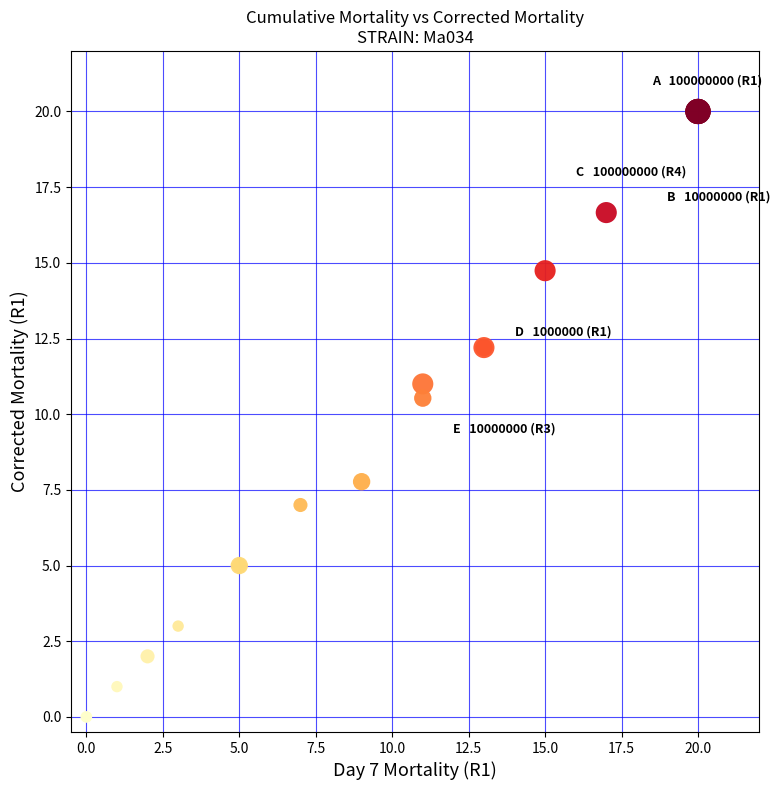

What Y value in the scatter plot is closest to 10?

10.5